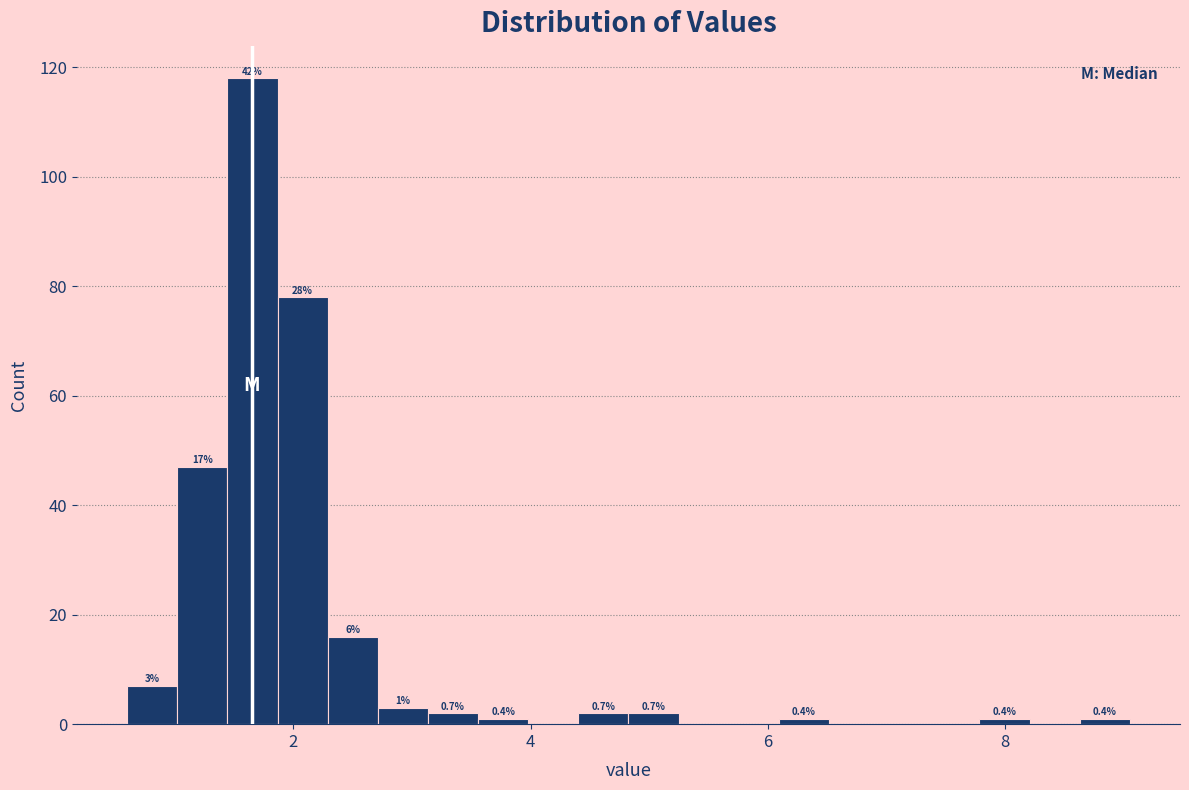

Read against the x-axis, roughly where is the centre of the tallest bar?

1.6